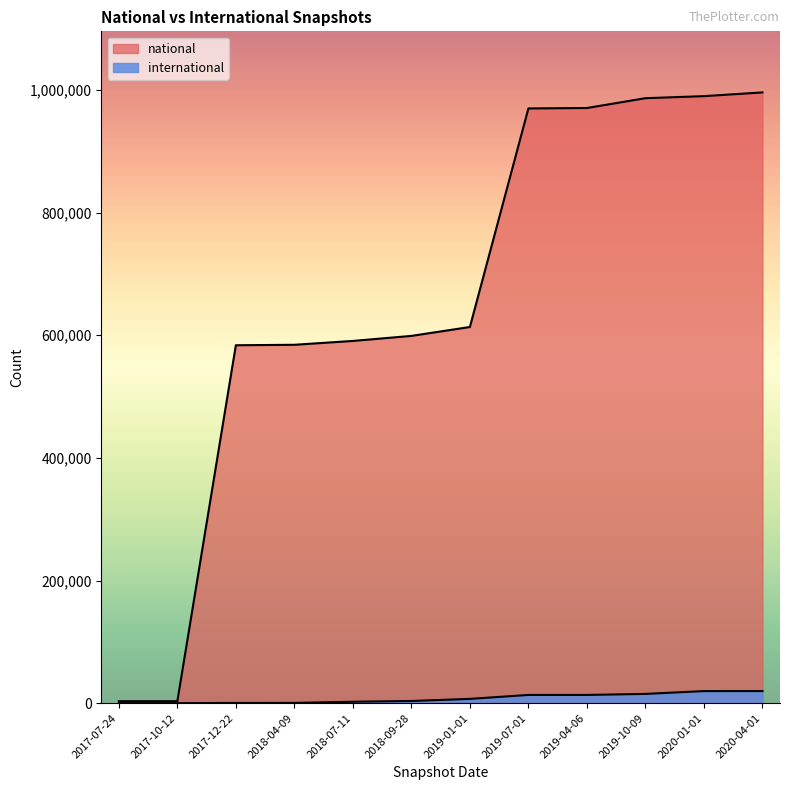

At 2018-04-09, list the series in order from largest to smallest.

national, international